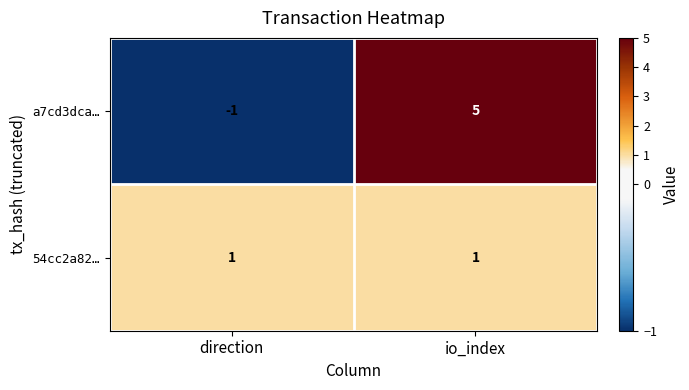

Reading left to right, what are all the values shown in this chart?

a7cd3dca…: -1	5
54cc2a82…: 1	1